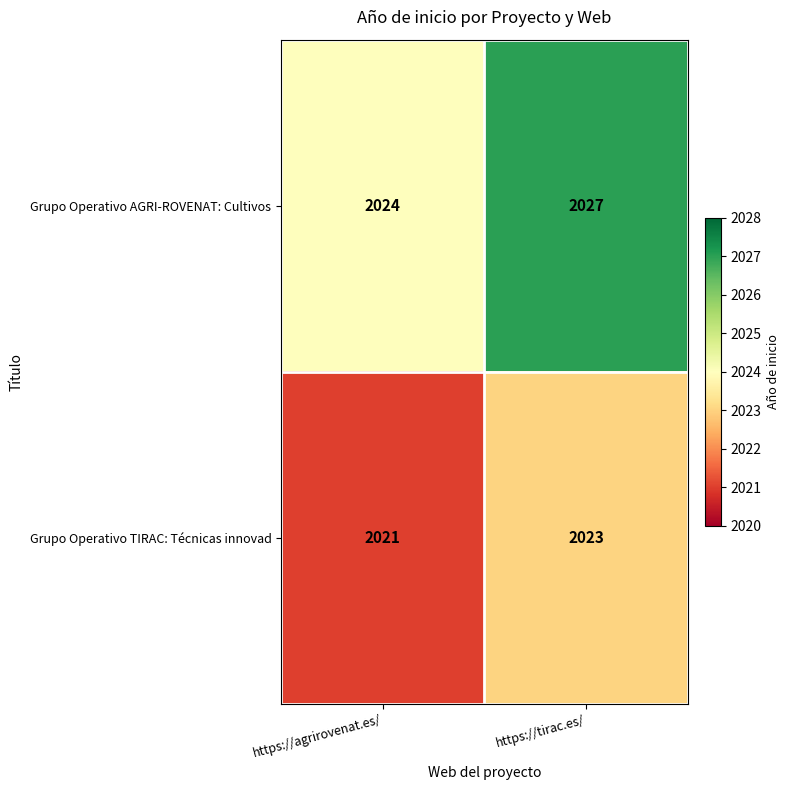

Which series has the largest range (max minus min)?

Grupo Operativo AGRI-ROVENAT: Cultivos